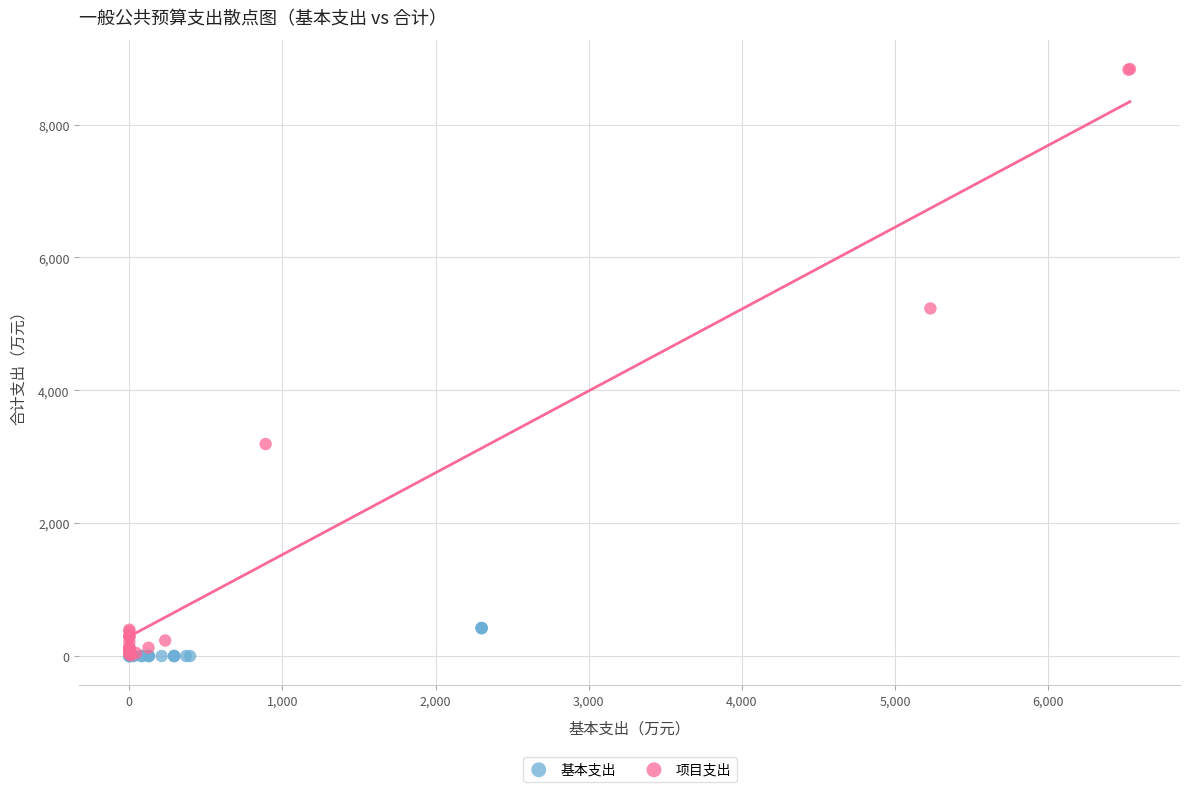

Which series contains the highest Y value?

项目支出